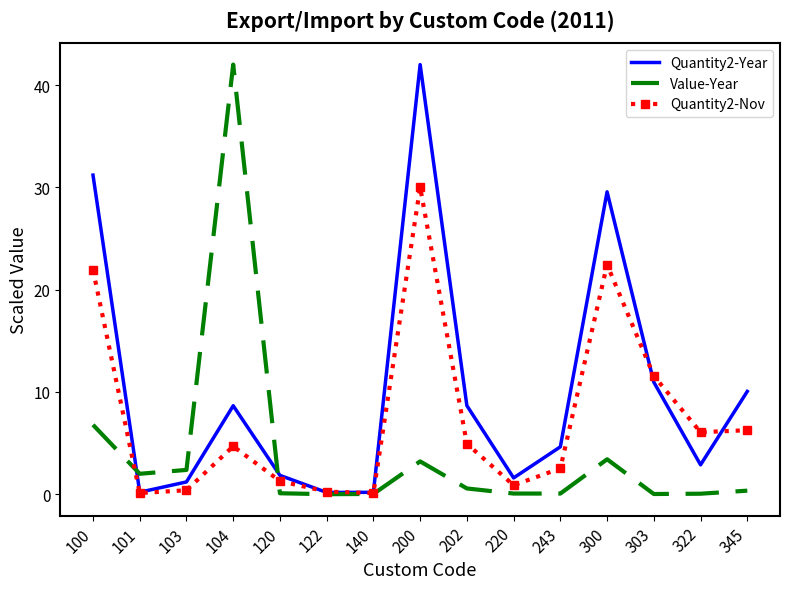

What is the maximum value for Value-Year?

42.0